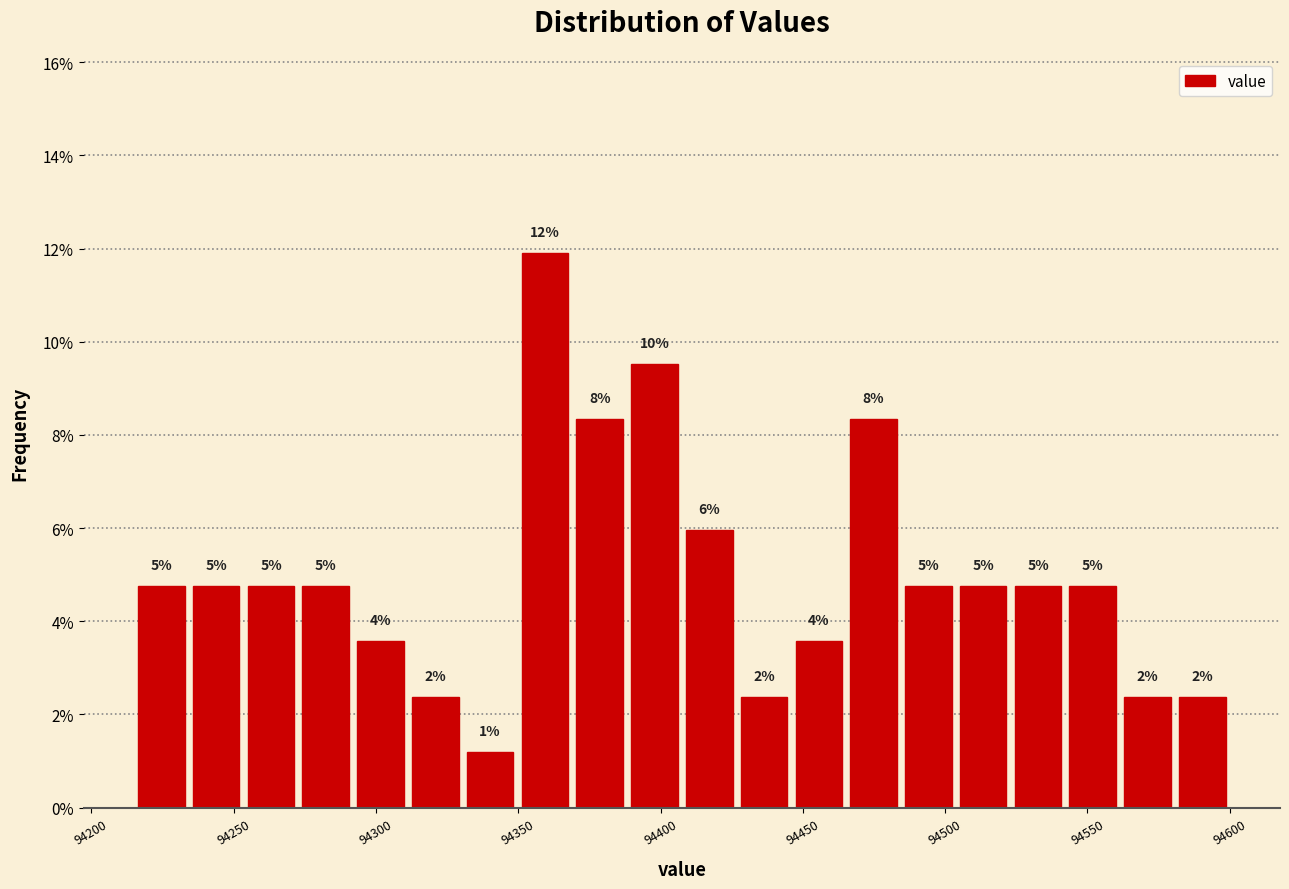

Around what value on the x-axis is the tallest bar? Give the approximate position of its centre, as read against the axis.

94360